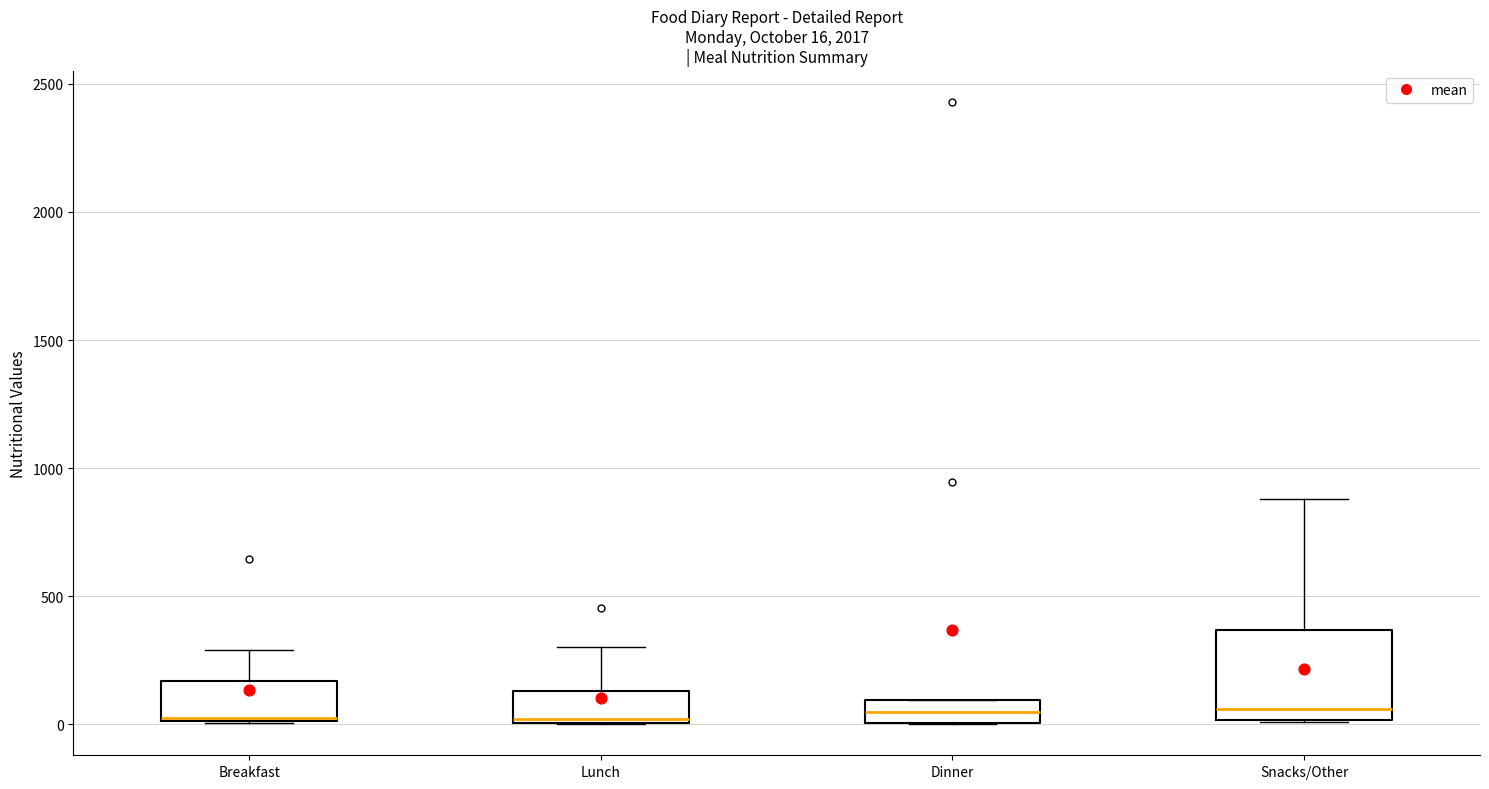

Comparing the boxes themselves (not the whiskers), which one is the tallest?

Snacks/Other